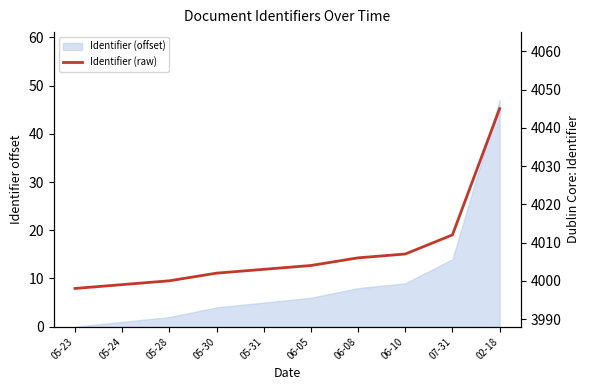

Does the chart display data point markers on the line(s)?

No